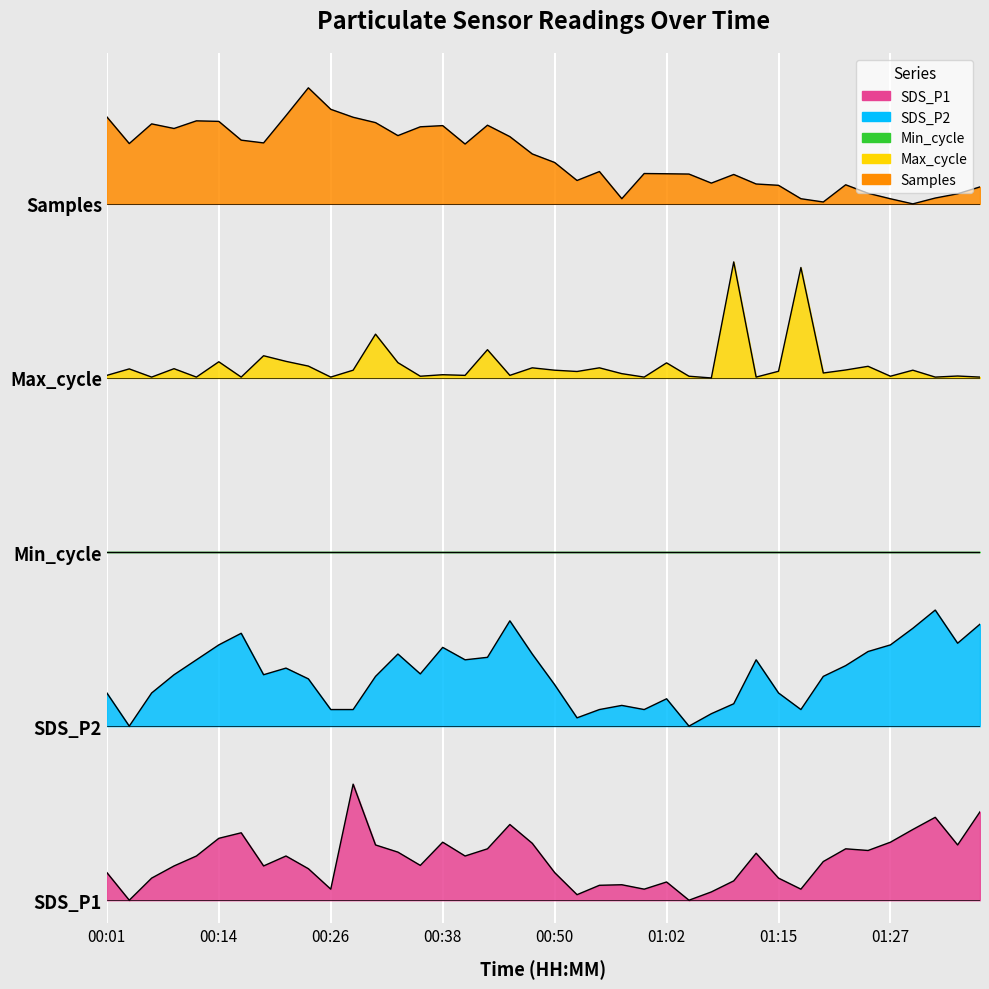

What is the value of the Samples point at the 38th from the left?

6.1